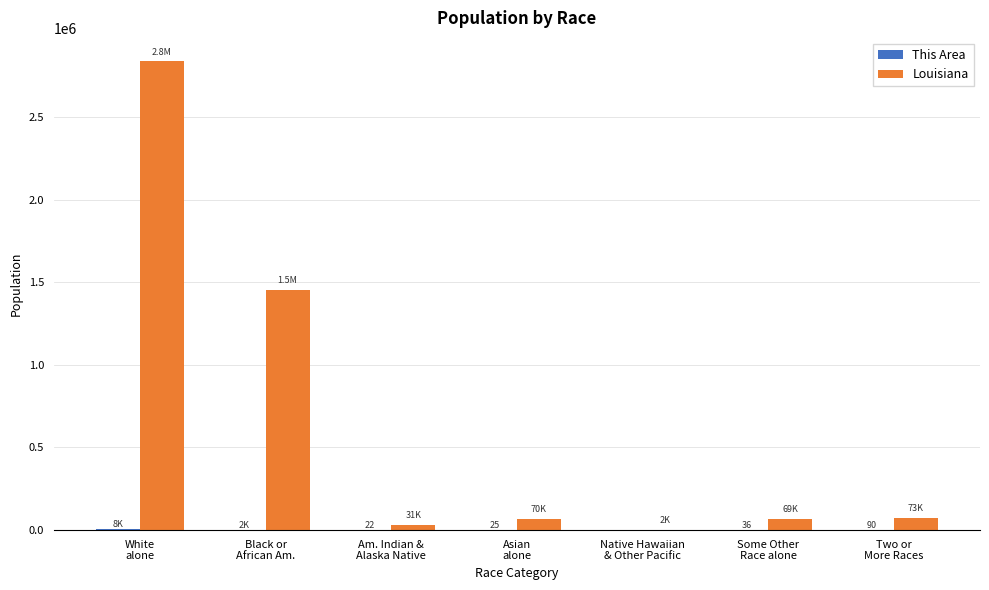

What is the highest value of the Louisiana series?

2836192